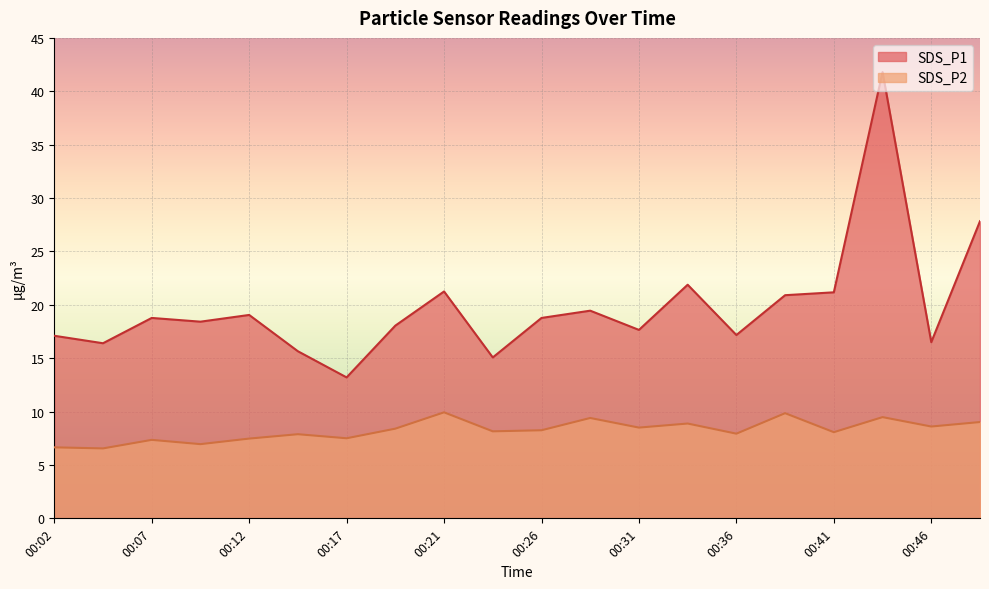

How many data points does each series have?

20